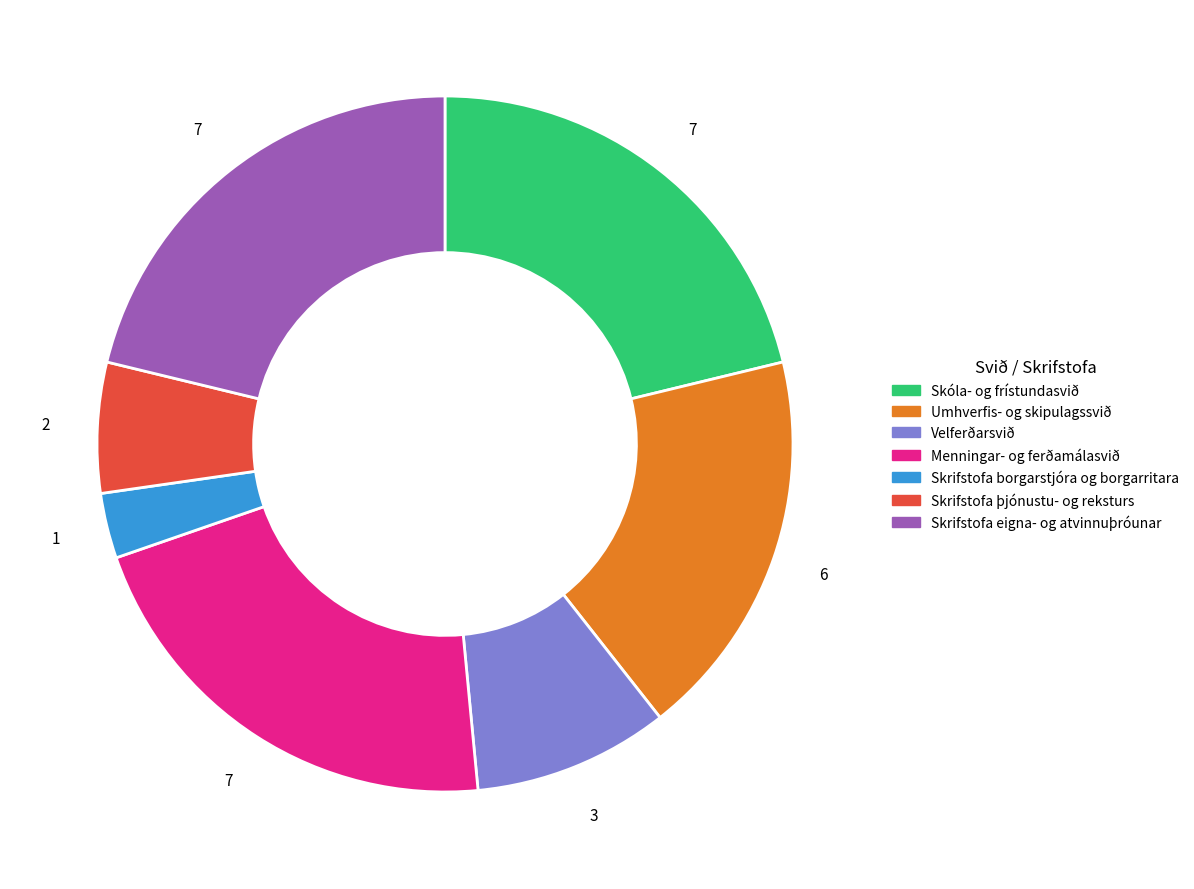

How many segments does this pie chart have?

7